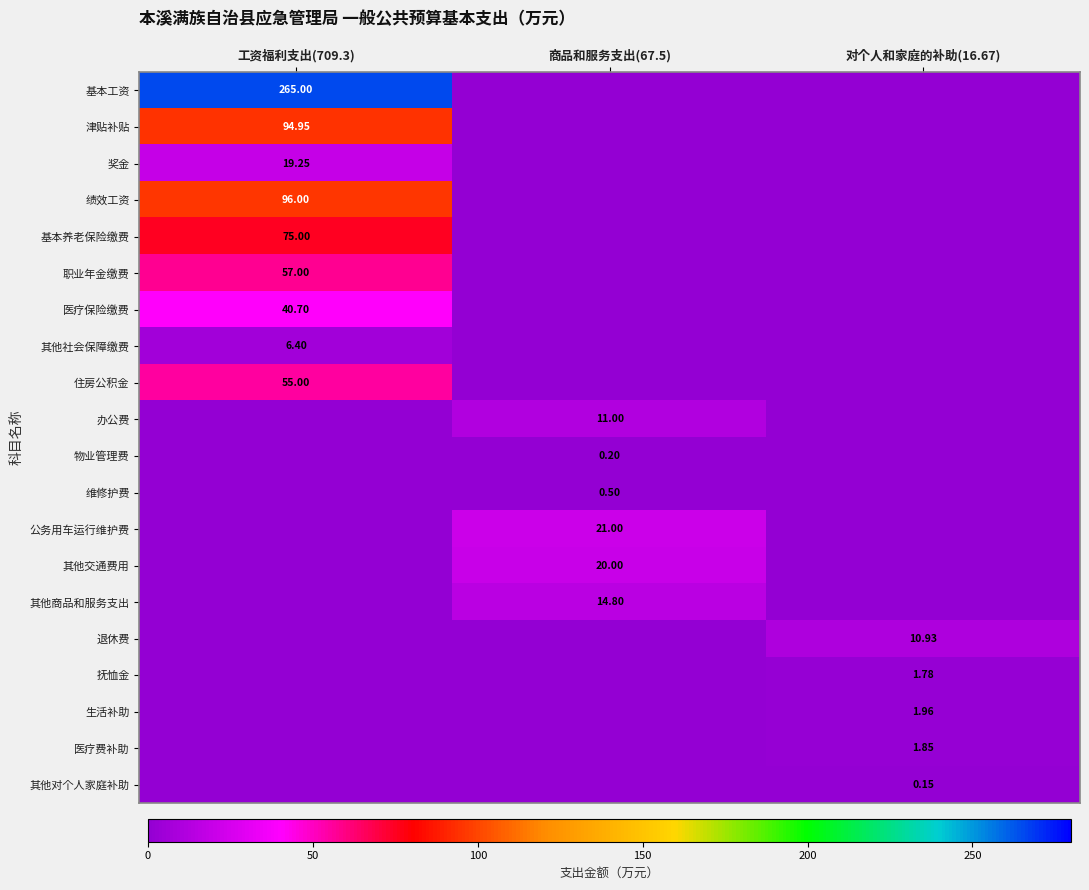

Rank the categories by 绩效工资 value from highest to lowest.

工资福利支出(709.3), 商品和服务支出(67.5), 对个人和家庭的补助(16.67)